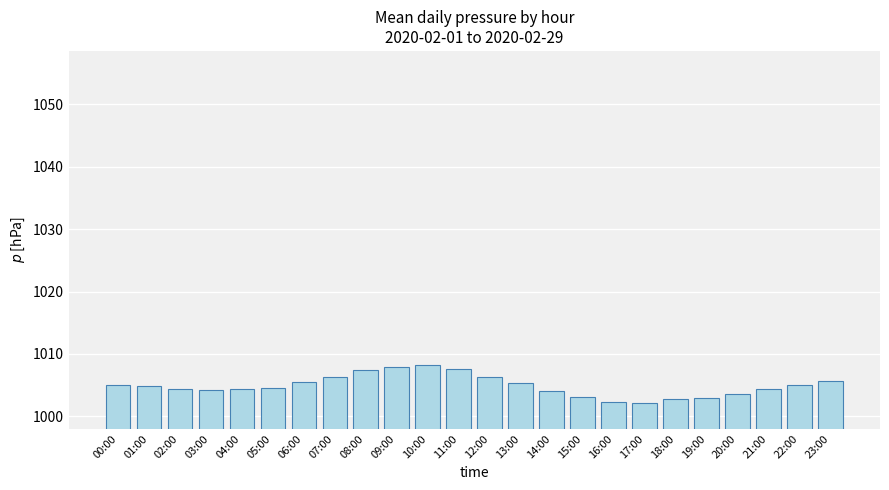

What value does the data have at 02:00?

1004.4